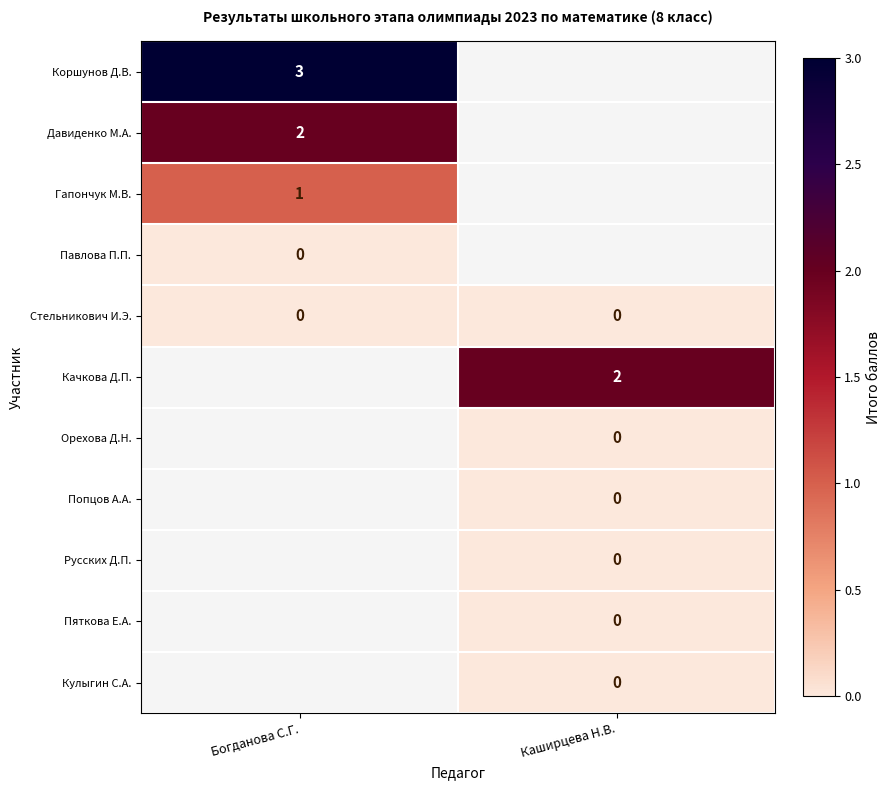

Is it true that Коршунов Д.В. equals 3 at Богданова С.Г.?

True